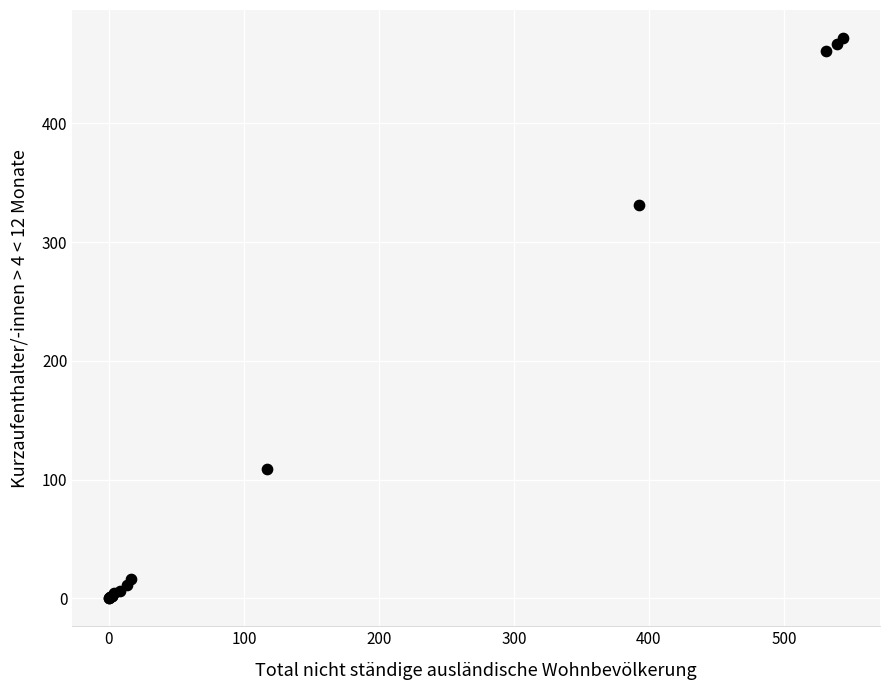

What Y value in the scatter plot is closest to 236?

331